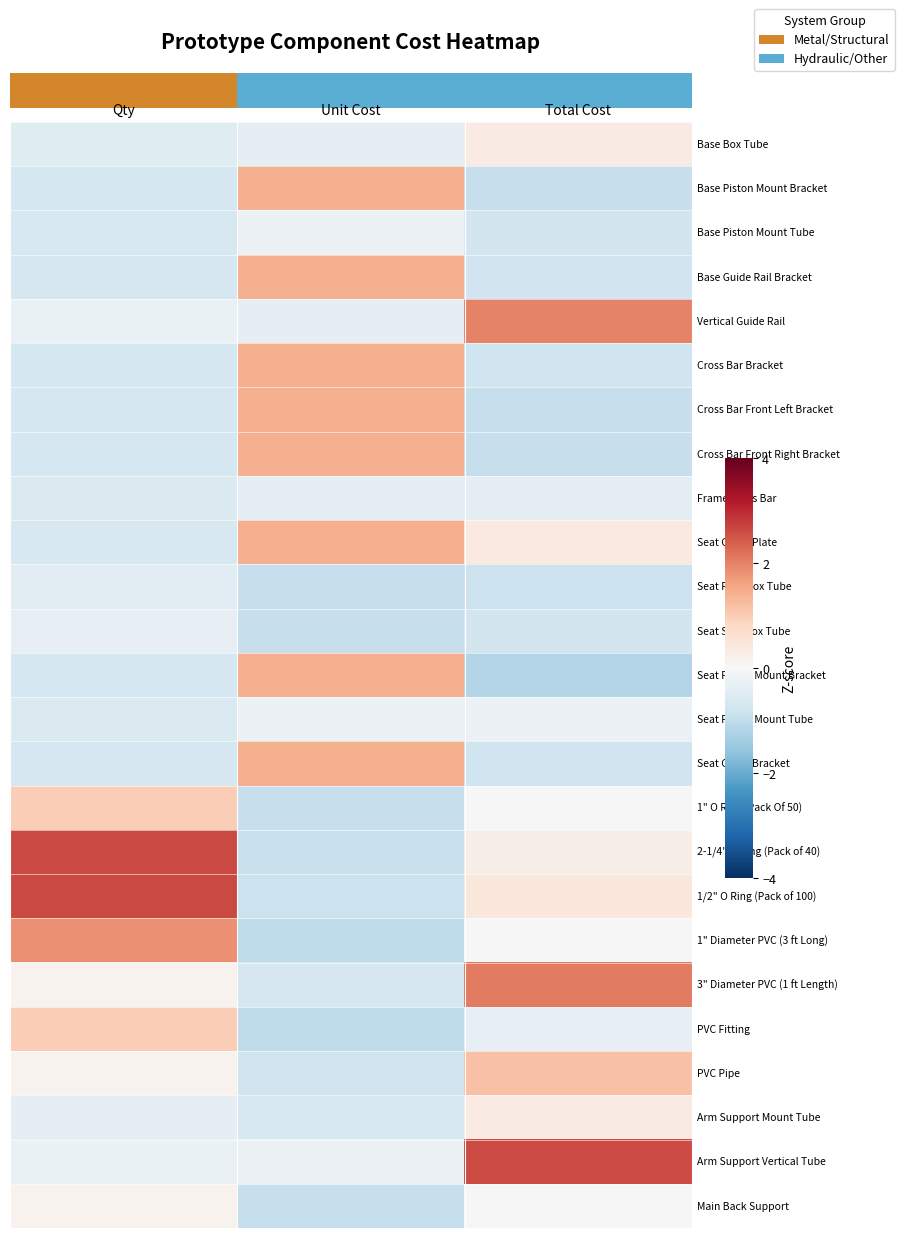

What is the difference between the maximum and minimum values in the Seat Guide Plate series?

2.1